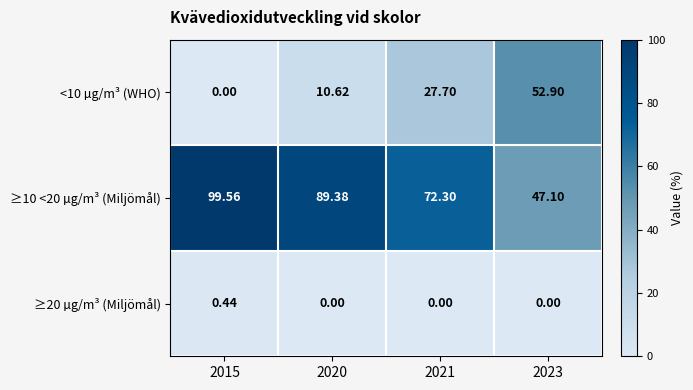

Is the value of ≥10 <20 µg/m³ (Miljömål) at 2020 greater than the value of <10 µg/m³ (WHO) at 2015?

Yes